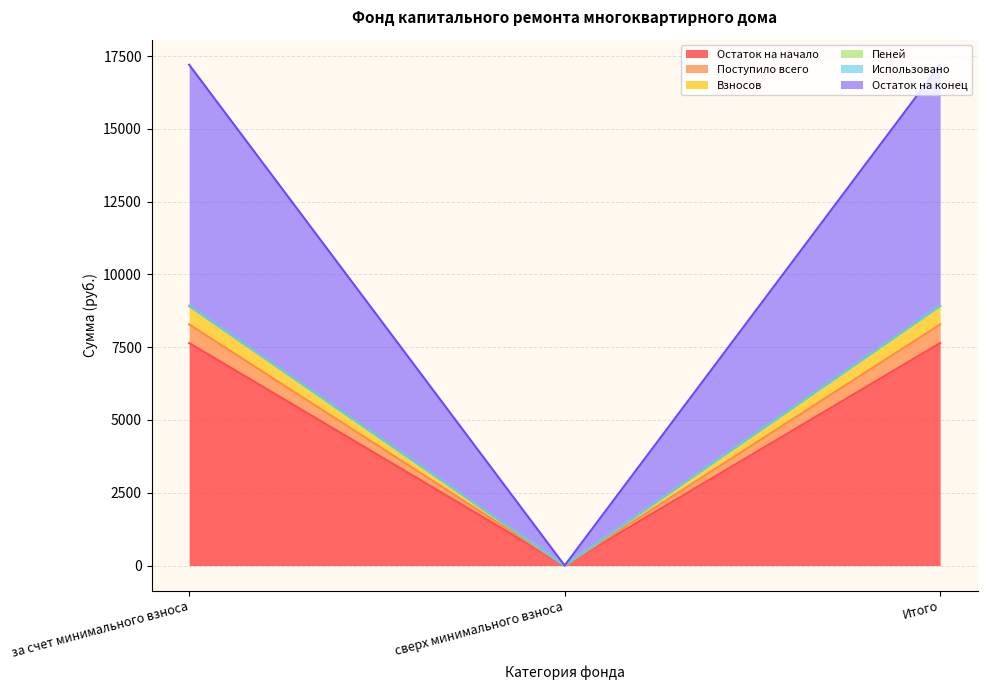

What position from the right is Итого?

1